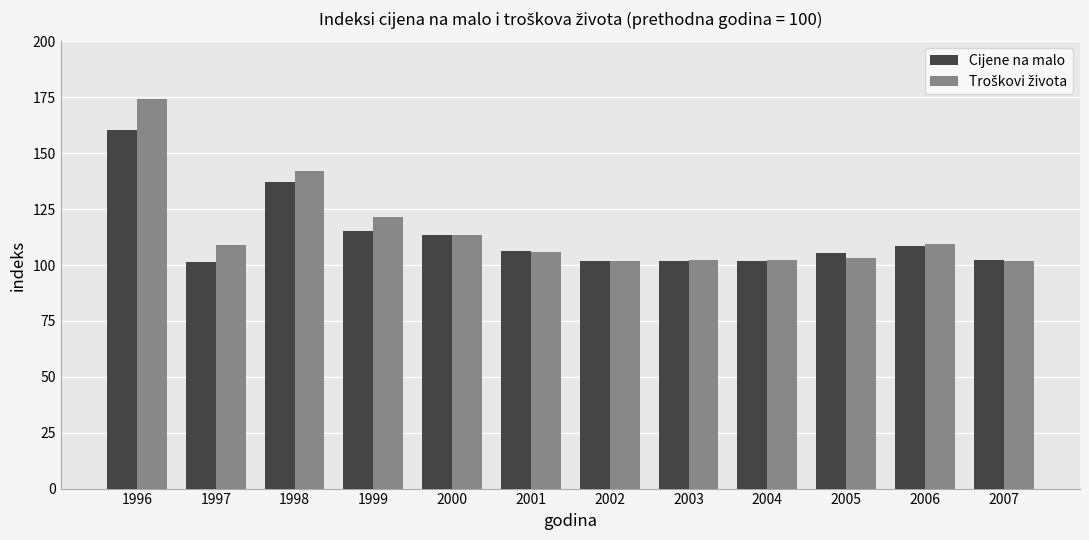

Which category has the highest value in the Cijene na malo series?

1996